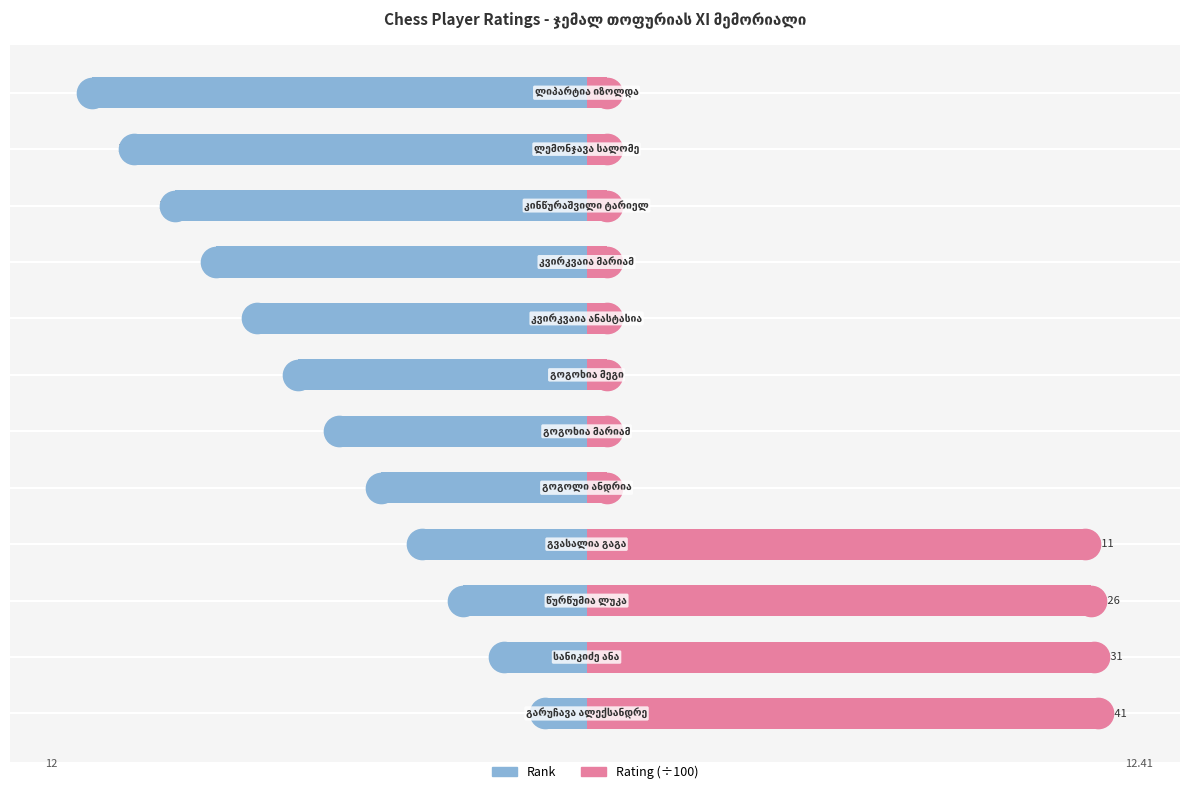

At how many categories does at least one series exceed -1?

12